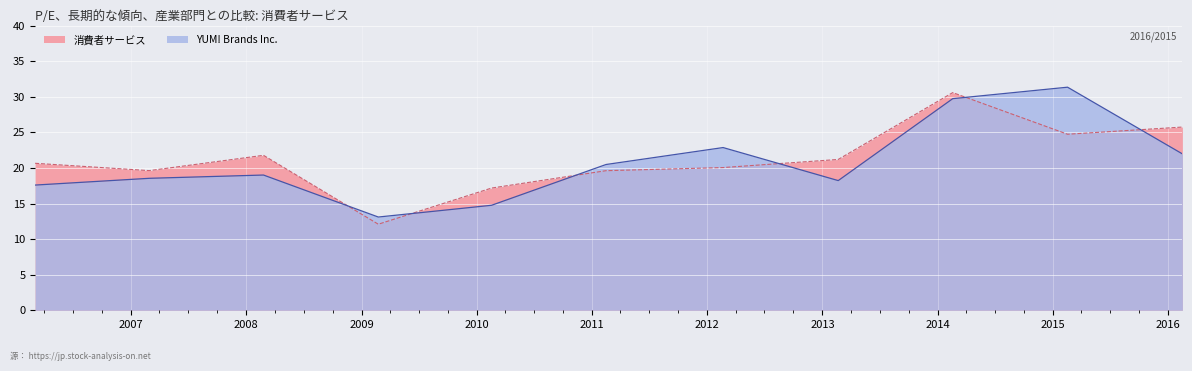

True or false: 消費者サービス has more than 1 points higher than both neighbors.

True